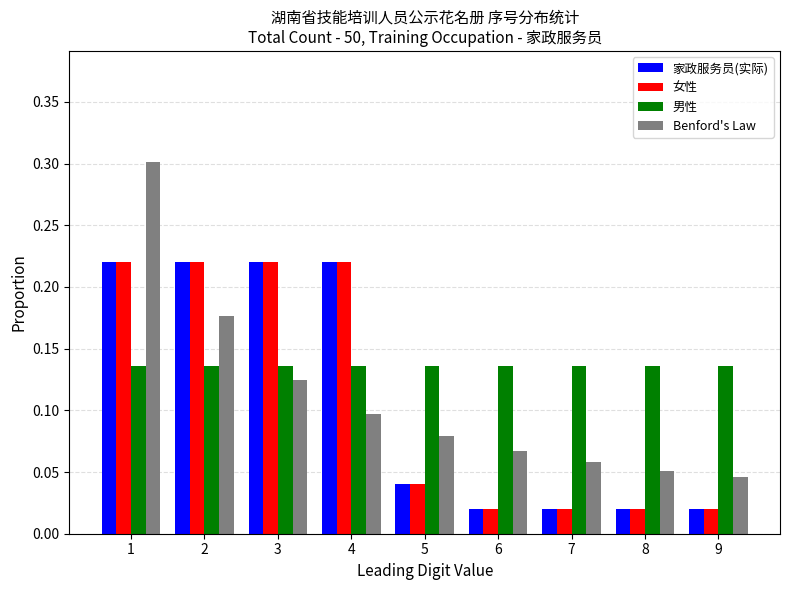

Is it true that 男性 equals 0.2 at 8?

False